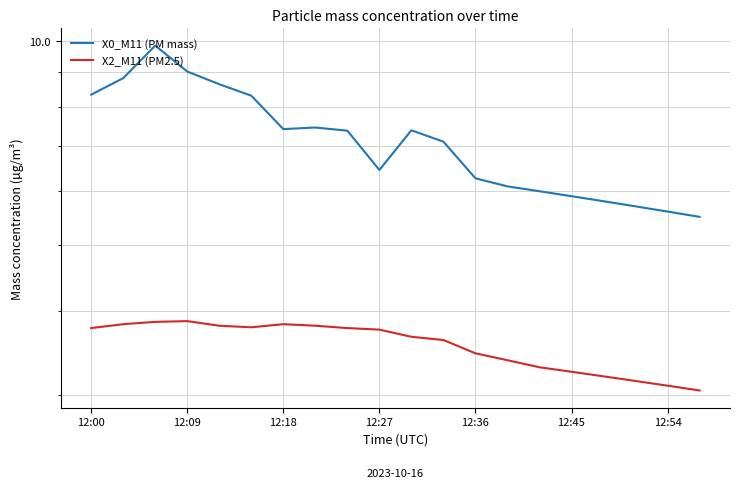

How many lines are shown in the chart?

2